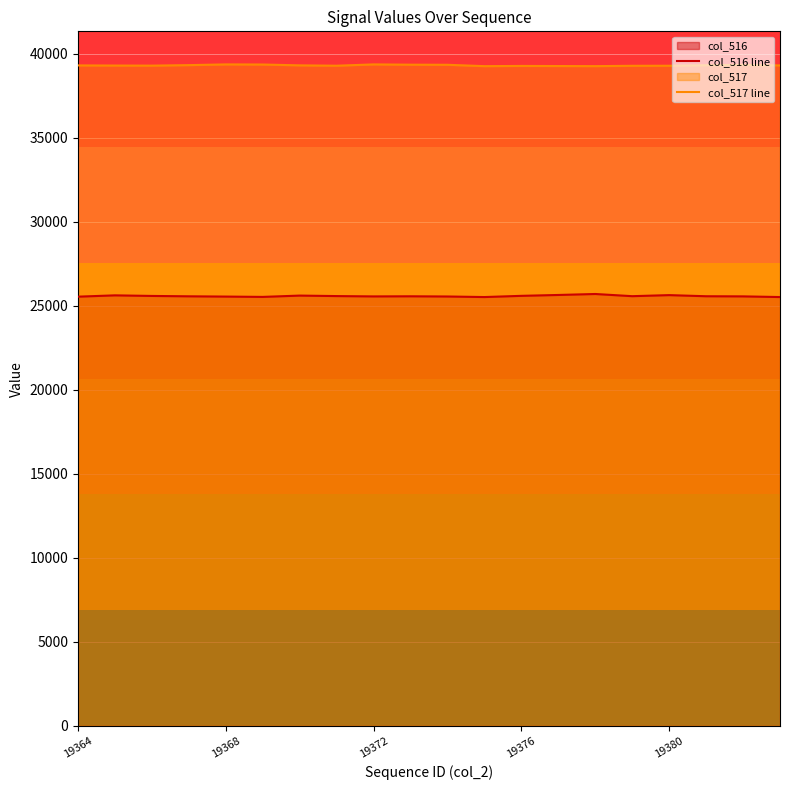

The value of col_517 line at 10 is 52214. True or false?

False